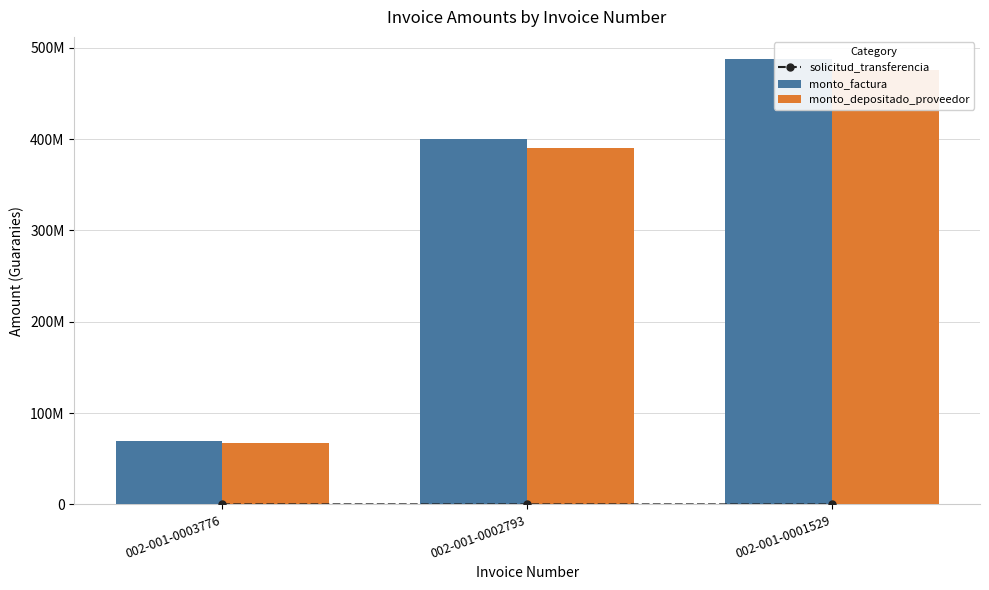

Between 002-001-0003776 and 002-001-0001529, which is larger?

002-001-0003776